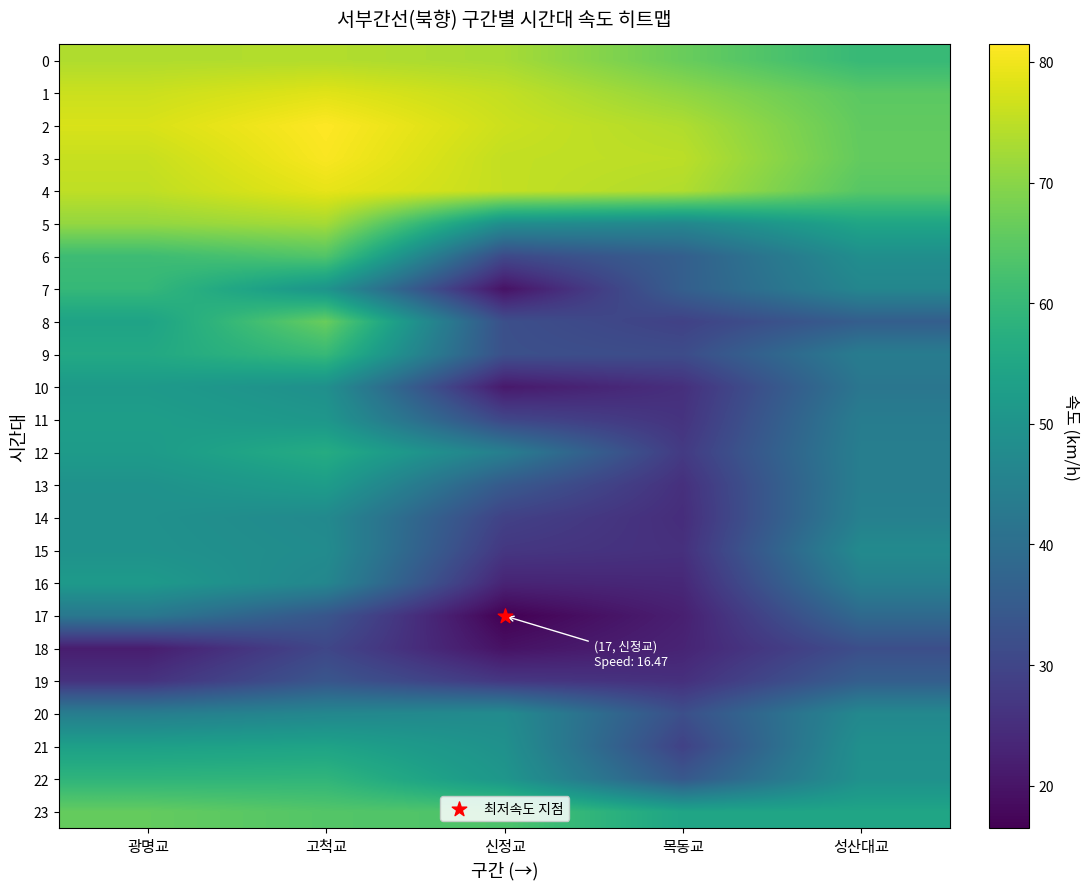

Which series has the largest range (max minus min)?

7